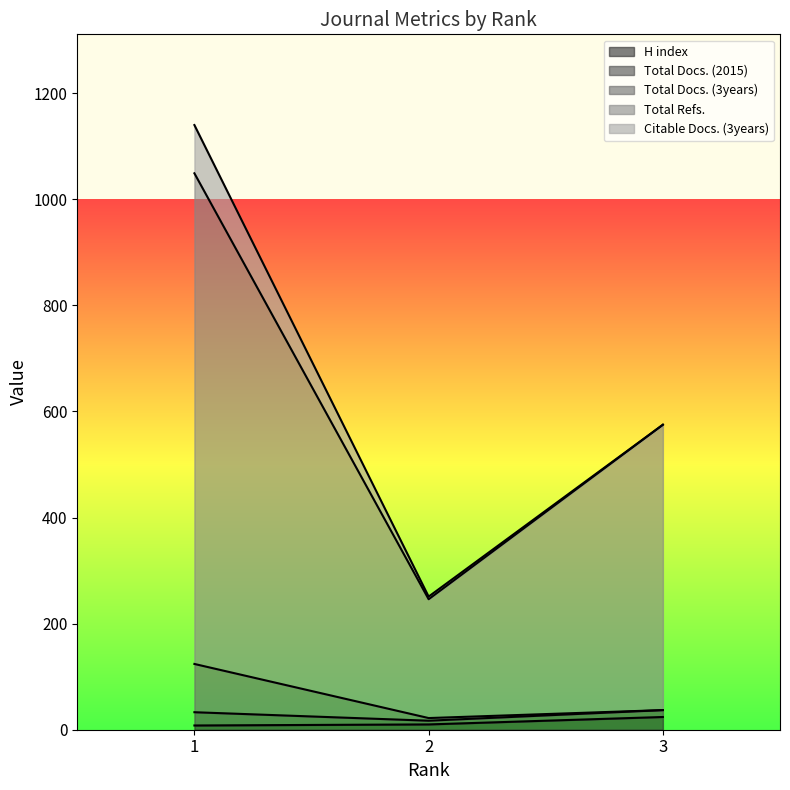

Which category has the lowest value in the Total Docs. (3years) series?

2